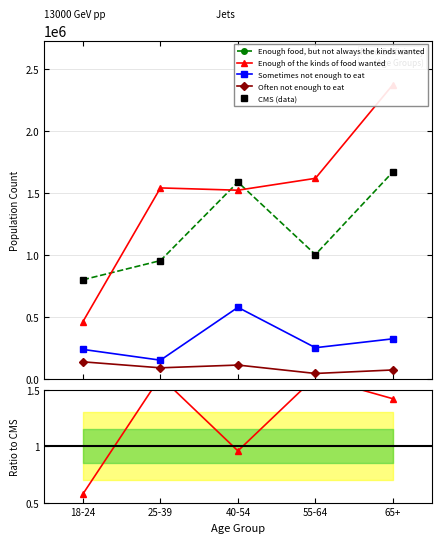

What is the approximate value of Often not enough to eat at 25-39?

0.1